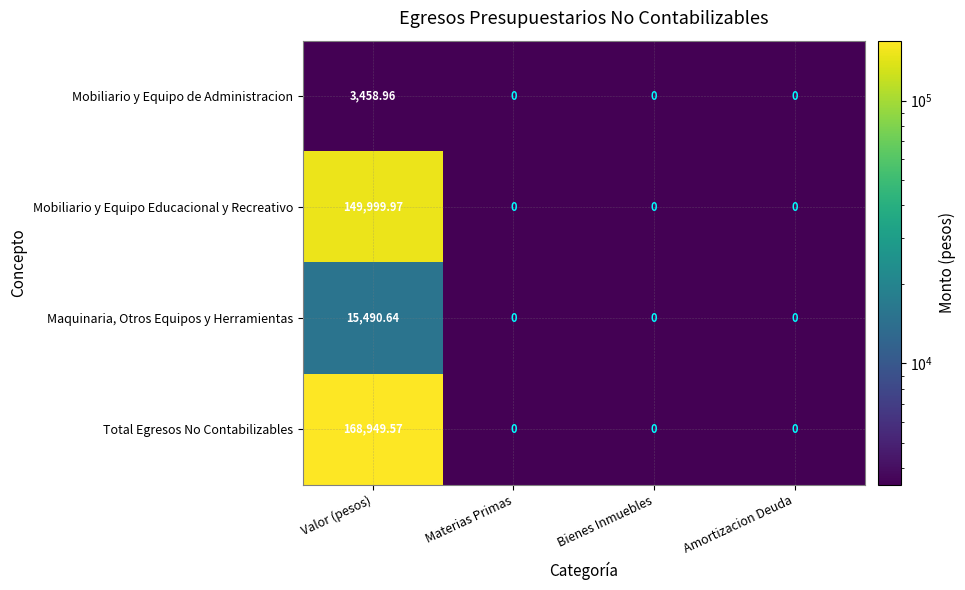

List the series in order of their peak value, highest first.

Total Egresos No Contabilizables, Mobiliario y Equipo Educacional y Recreativo, Maquinaria, Otros Equipos y Herramientas, Mobiliario y Equipo de Administracion